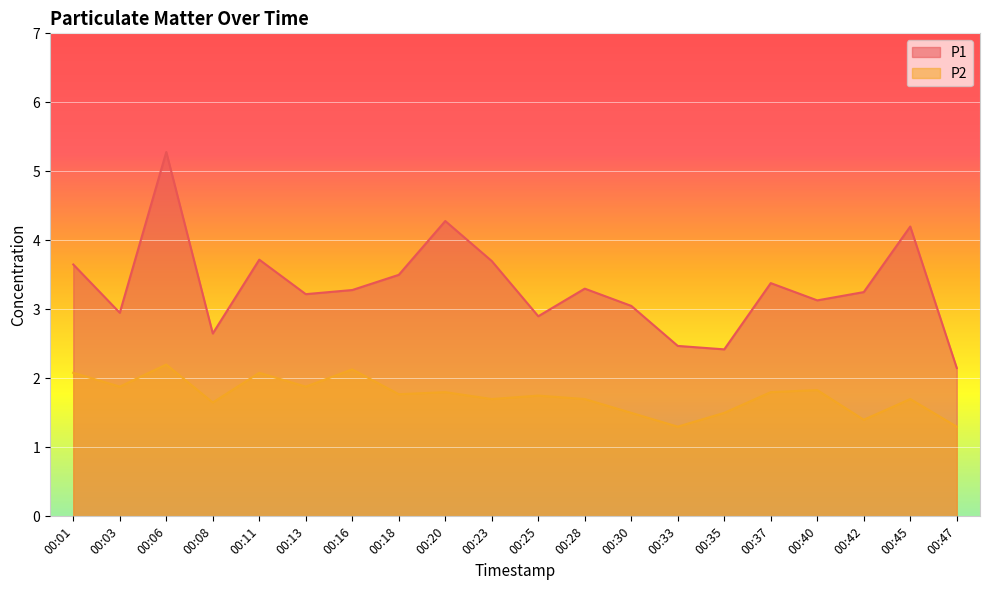

True or false: P1 has more than 0 interior local peaks.

True